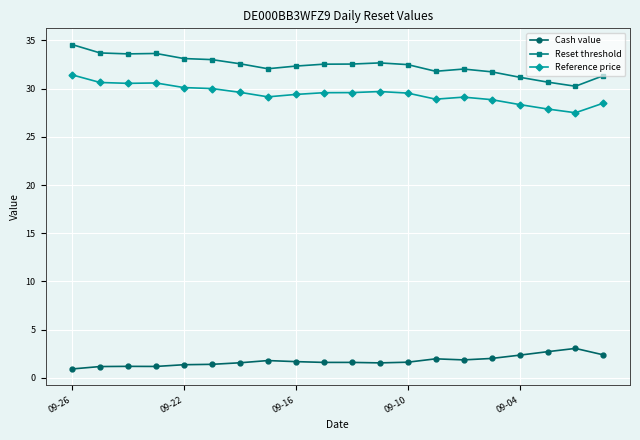

True or false: Reset threshold and Cash value intersect in this chart.

False